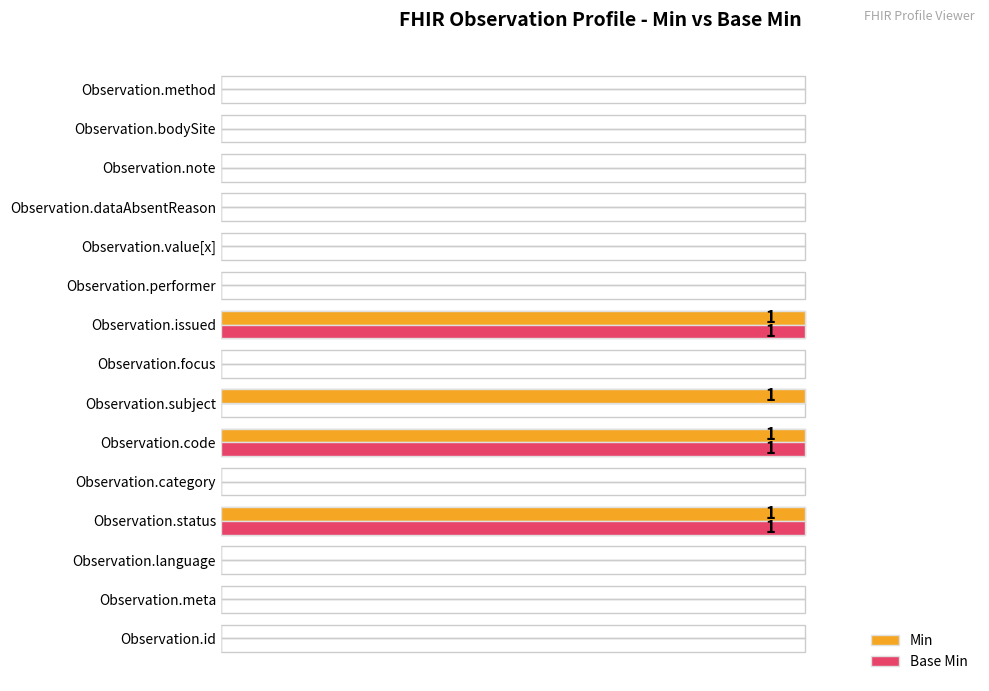

What are all the series names shown in the legend?

Min, Base Min